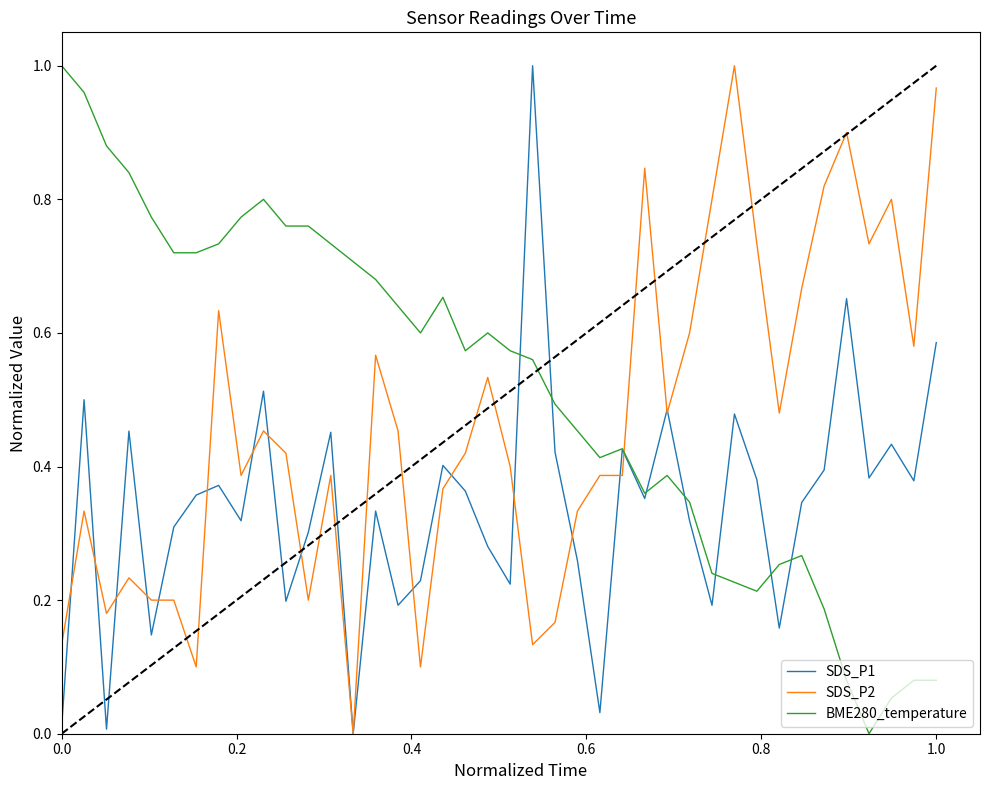

After their last crossing, which series has the higher values: SDS_P2 or BME280_temperature?

SDS_P2